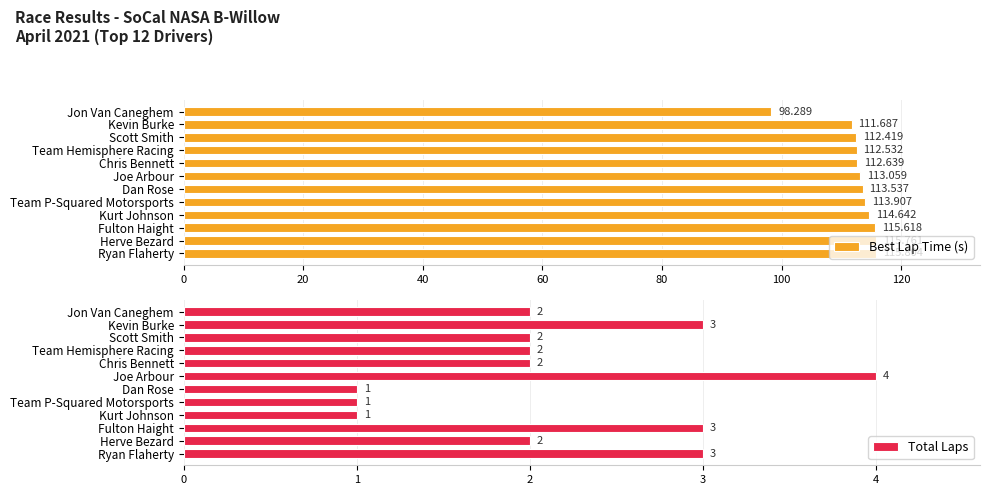

Reading right to left, transcribe all the data shown in this chart.

Best Lap Time (s): 115.8	115.8	115.6	114.6	113.9	113.5	113.1	112.6	112.5	112.4	111.7	98.3
Total Laps: 3.0	2.0	3.0	1.0	1.0	1.0	4.0	2.0	2.0	2.0	3.0	2.0